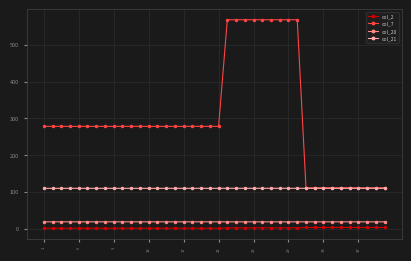

List the series in order of their peak value, highest first.

col_7, col_21, col_20, col_2